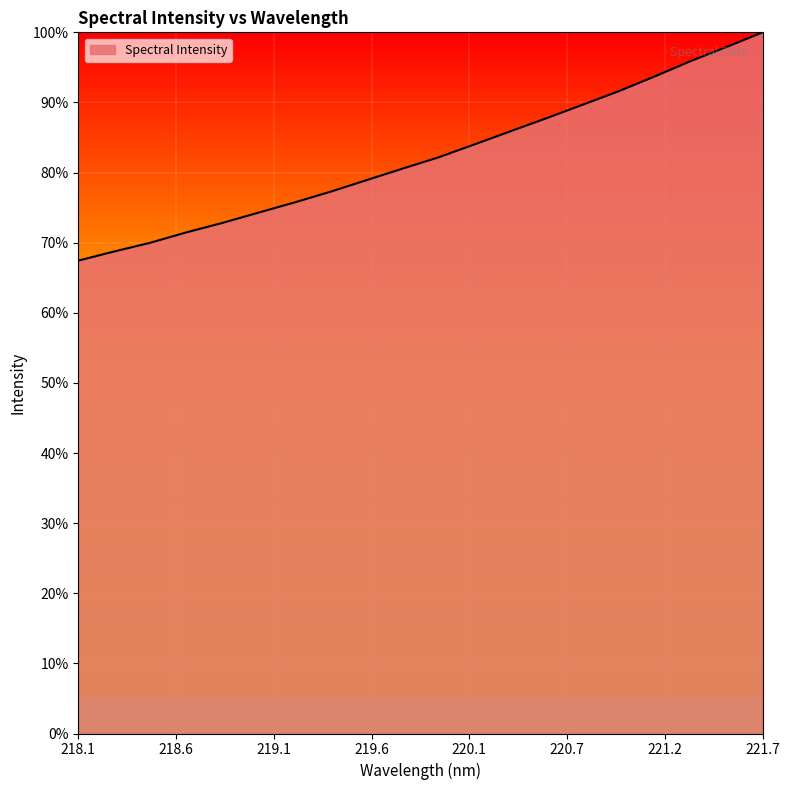

What is the difference between the maximum and minimum values?

32.6